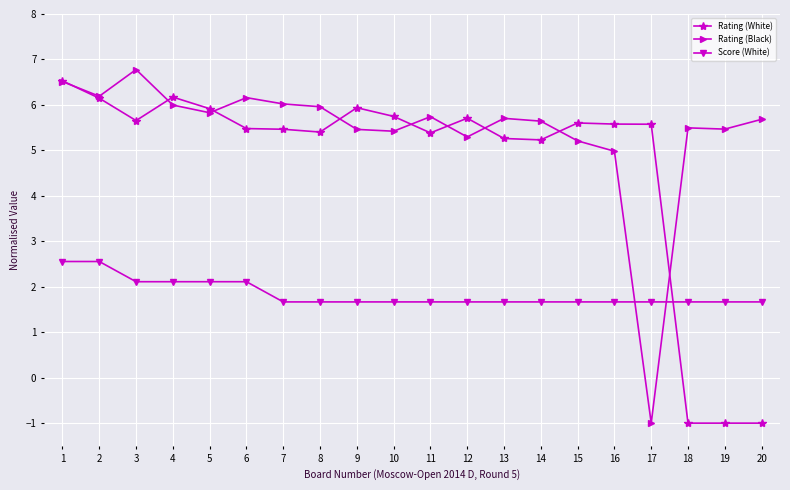

How many times do Score (White) and Rating (White) cross each other?

1